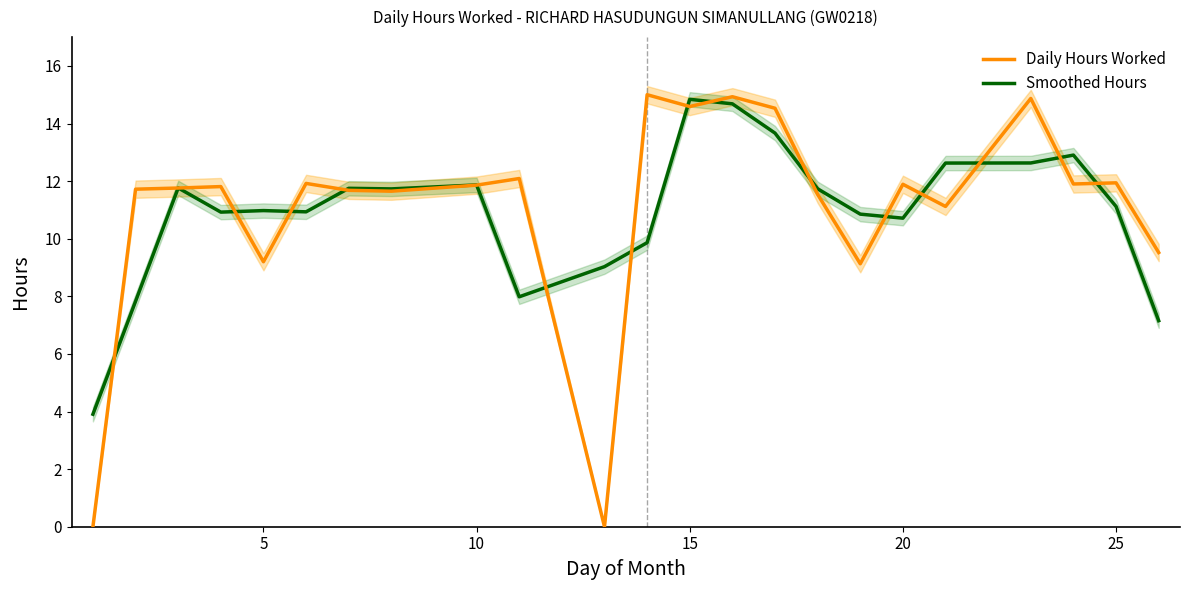

Which series has the widest spread of values?

Daily Hours Worked